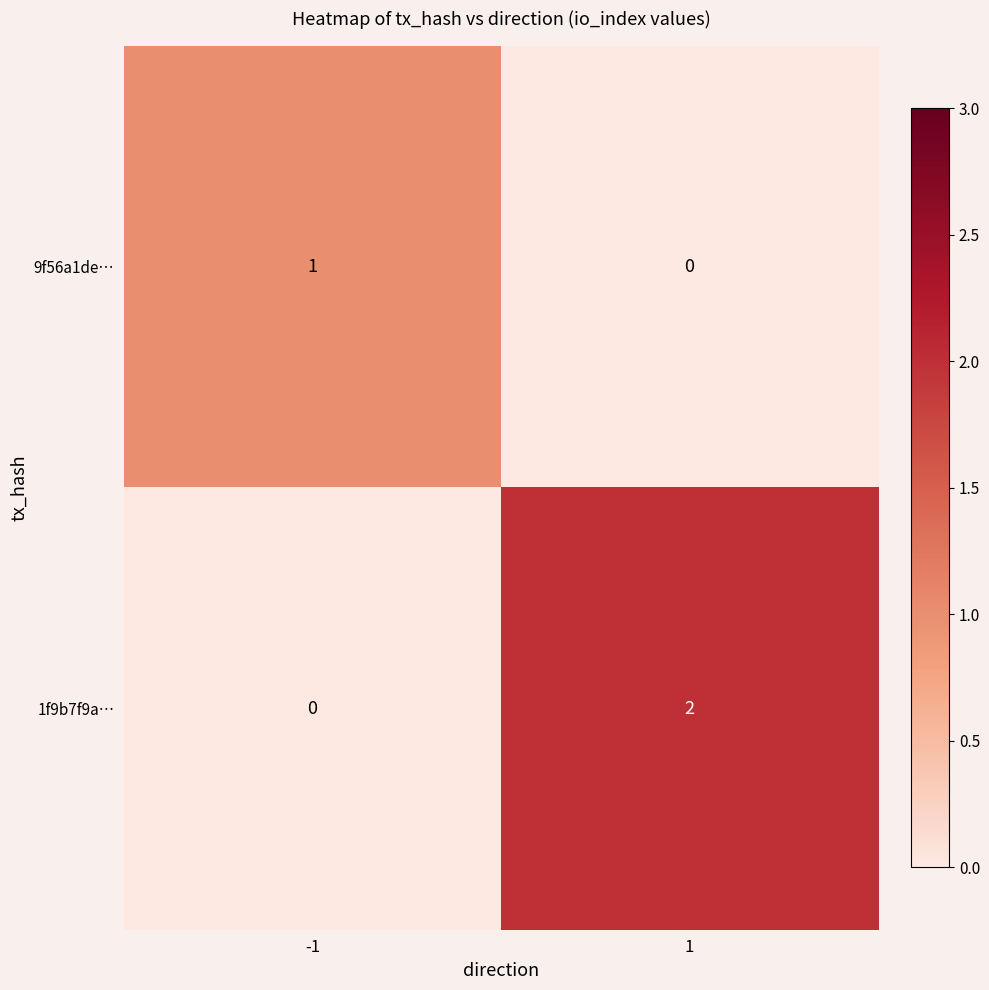

What is the difference between the highest and lowest values at 1?

2